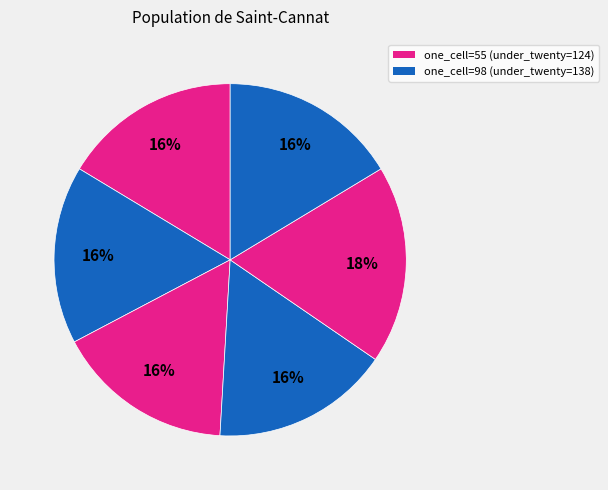

How many segments does this pie chart have?

6